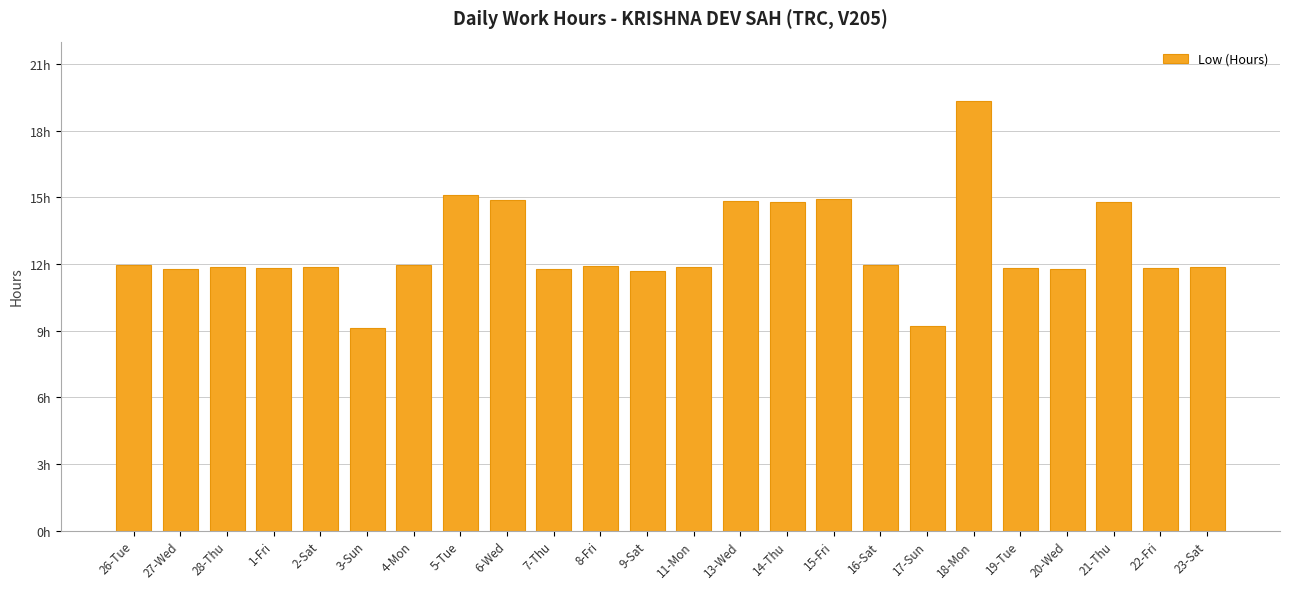

Does the chart contain any negative values?

No